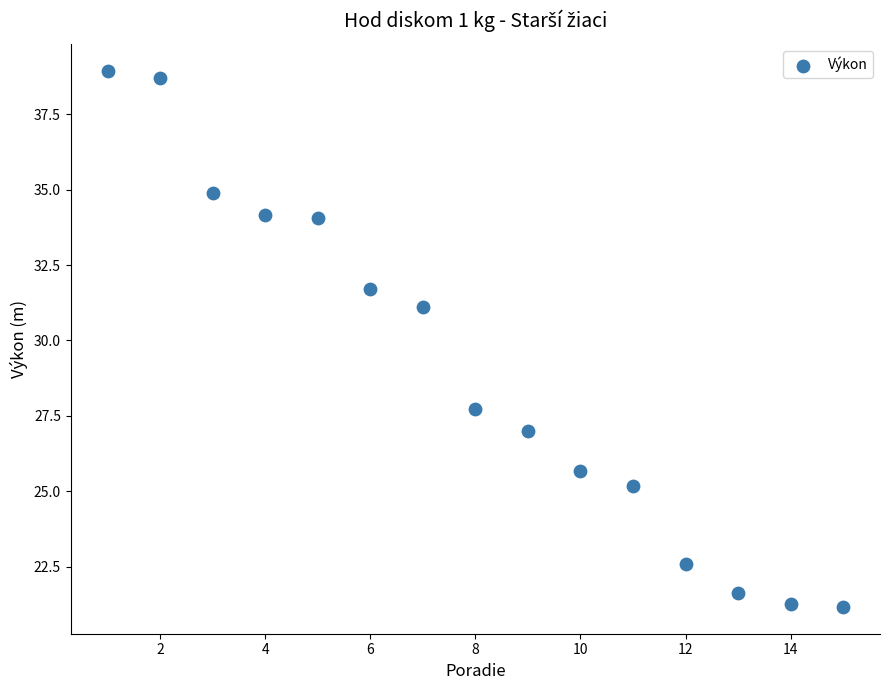

What is the range of X values (max minus min)?

14.0